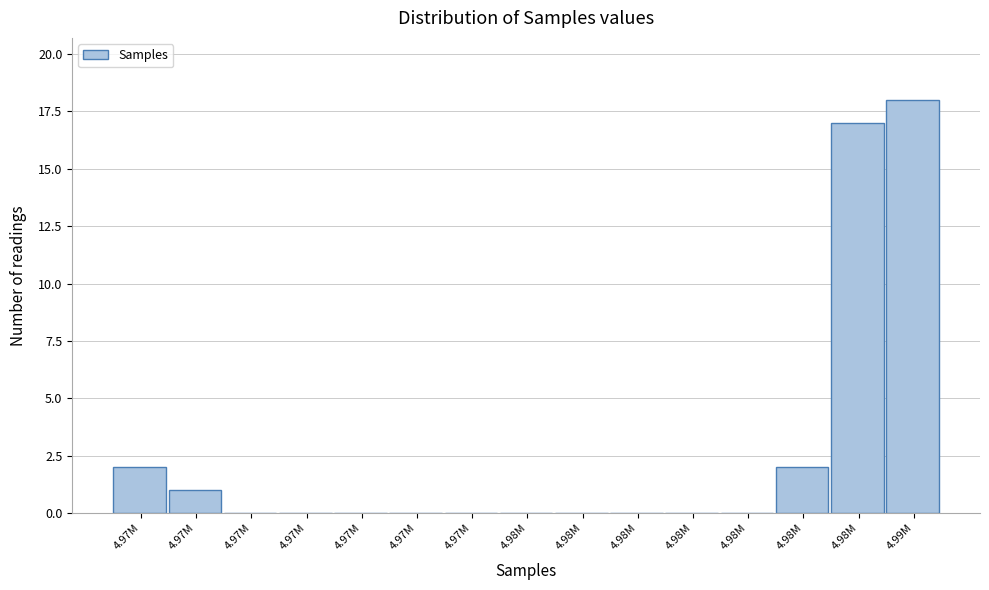

How many data points does each series have?

15